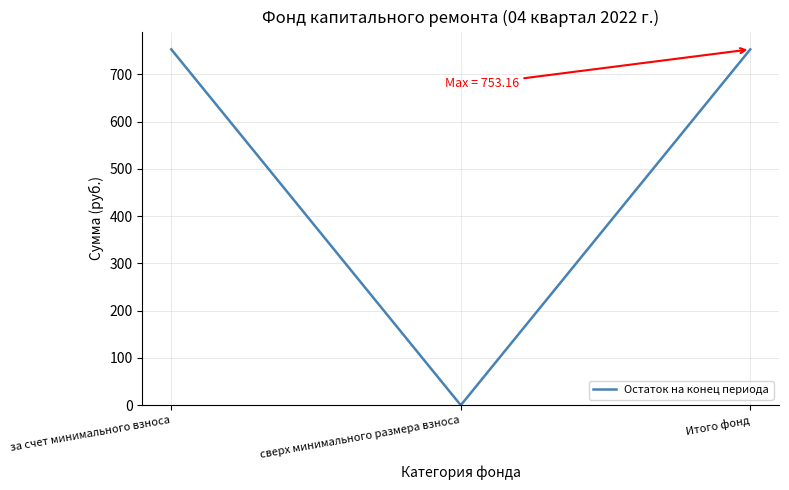

What is the greatest value displayed?

753.2